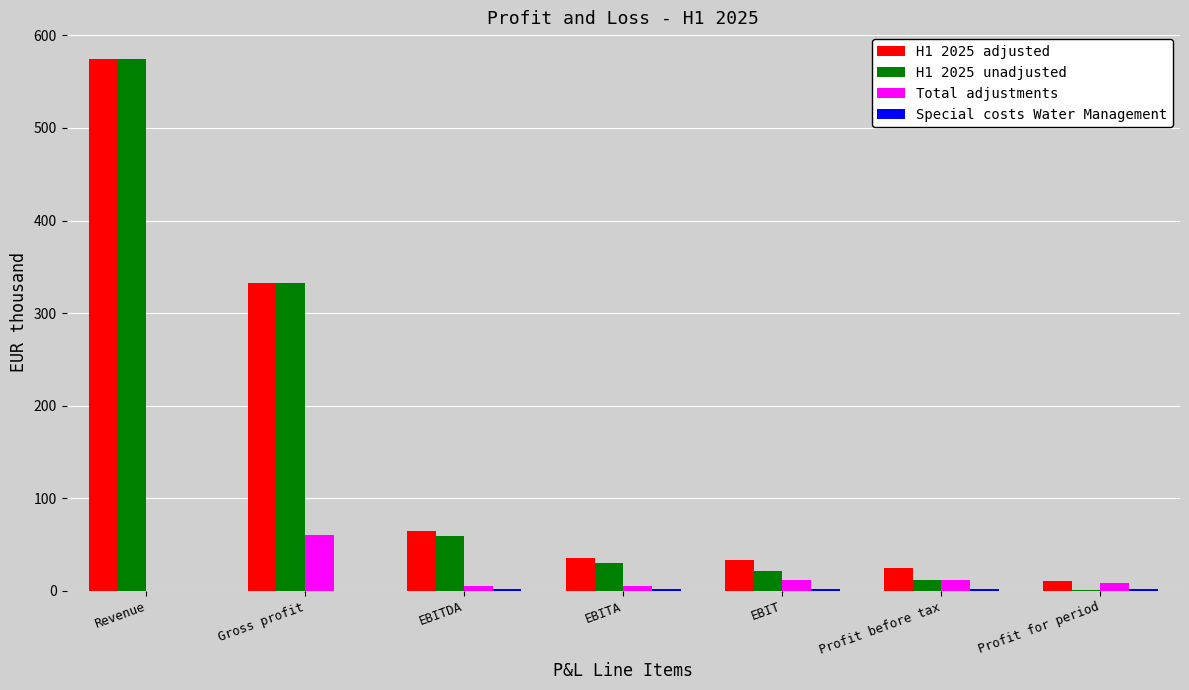

The H1 2025 adjusted series shows 24.4 at Profit before tax. True or false?

True